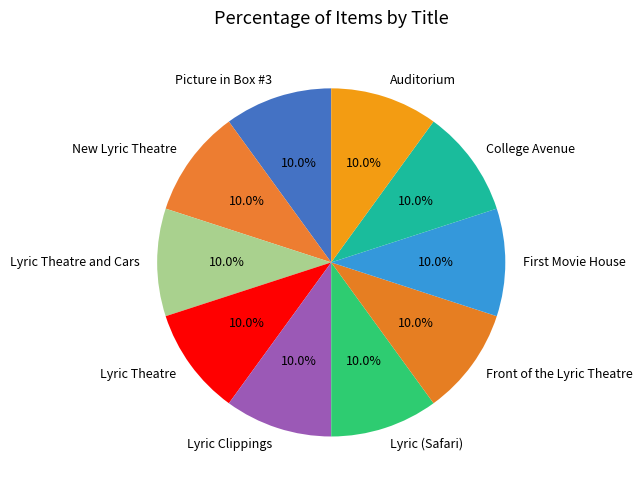

Is there a majority slice in this chart?

No